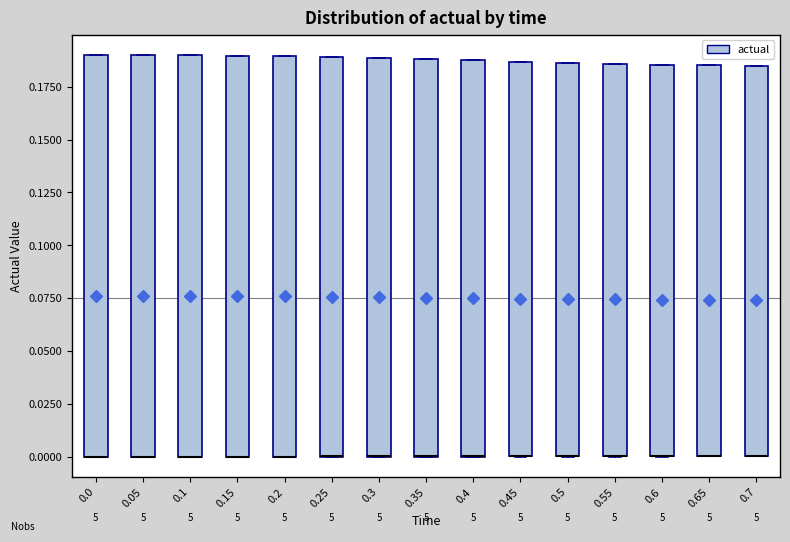

Reading left to right, read every box against the y-axis: the position of its median line, the range the box covers, and the ends of its whiskers. The values are not printed on the chart, so give them approximately, as read against the axis.

0.0: median 0.000 (drawn on the box's lower edge), box 0.000 to 0.190, whiskers 0.000 to 0.190
0.05: median 0.000 (drawn on the box's lower edge), box 0.000 to 0.190, whiskers 0.000 to 0.190
0.1: median 0.000 (drawn on the box's lower edge), box 0.000 to 0.190, whiskers 0.000 to 0.190
0.15: median 0.000 (drawn on the box's lower edge), box 0.000 to 0.190, whiskers 0.000 to 0.190
0.2: median 0.000 (drawn on the box's lower edge), box 0.000 to 0.190, whiskers 0.000 to 0.190
0.25: median 0.000 (drawn on the box's lower edge), box 0.000 to 0.190, whiskers 0.000 to 0.190
0.3: median 0.000 (drawn on the box's lower edge), box 0.000 to 0.190, whiskers 0.000 to 0.190
0.35: median 0.000 (drawn on the box's lower edge), box 0.000 to 0.190, whiskers 0.000 to 0.190
0.4: median 0.000 (drawn on the box's lower edge), box 0.000 to 0.185, whiskers 0.000 to 0.185
0.45: median 0.000 (drawn on the box's lower edge), box 0.000 to 0.185, whiskers 0.000 to 0.185
0.5: median 0.000 (drawn on the box's lower edge), box 0.000 to 0.185, whiskers 0.000 to 0.185
0.55: median 0.000 (drawn on the box's lower edge), box 0.000 to 0.185, whiskers 0.000 to 0.185
0.6: median 0.000 (drawn on the box's lower edge), box 0.000 to 0.185, whiskers 0.000 to 0.185
0.65: median 0.000 (drawn on the box's lower edge), box 0.000 to 0.185, whiskers 0.000 to 0.185
0.7: median 0.000 (drawn on the box's lower edge), box 0.000 to 0.185, whiskers 0.000 to 0.185